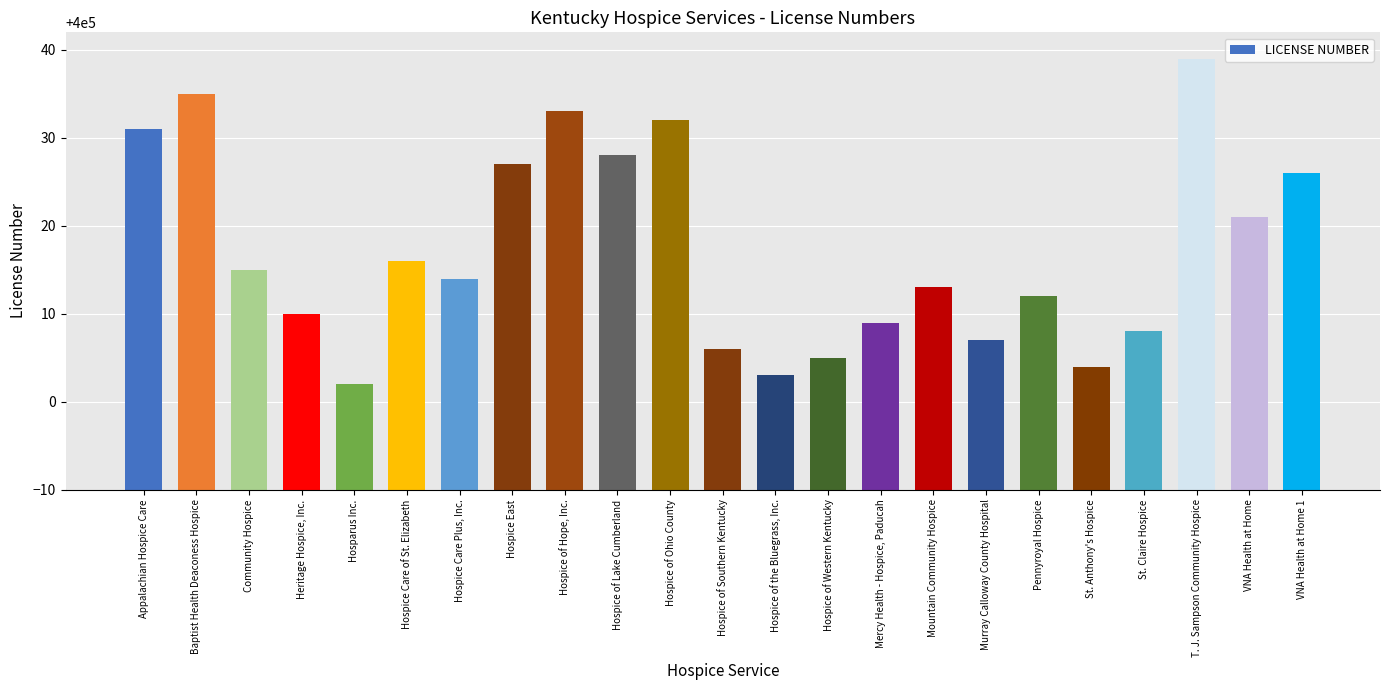

What is the smallest value displayed?

400002